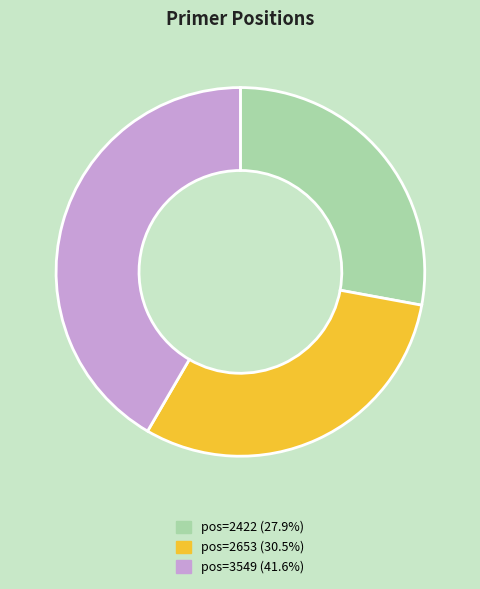

Is pos=2422 (27.9%) the majority of the pie?

No